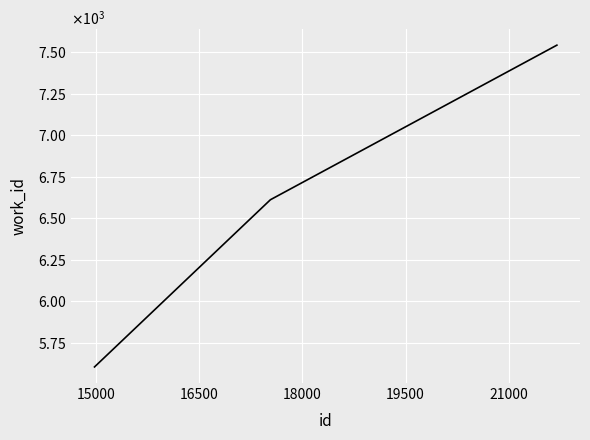

Is this an area chart (filled region under the line)?

No